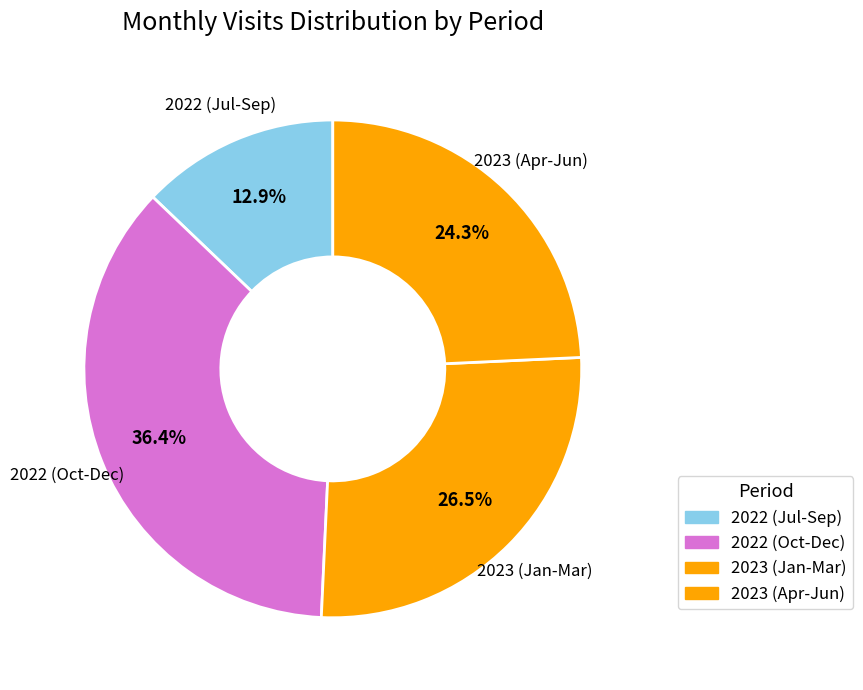

Does 2022 (Jul-Sep) represent more than half of the total?

No